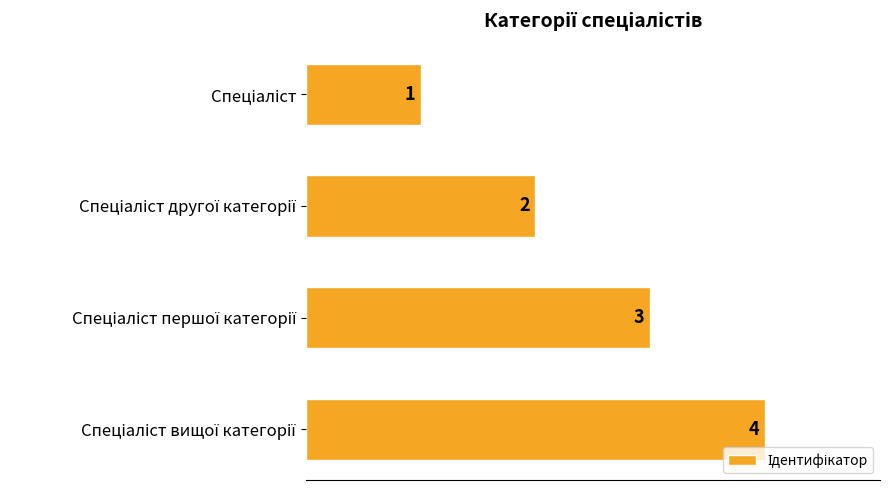

What is the value of the 2nd bar from the top?

2